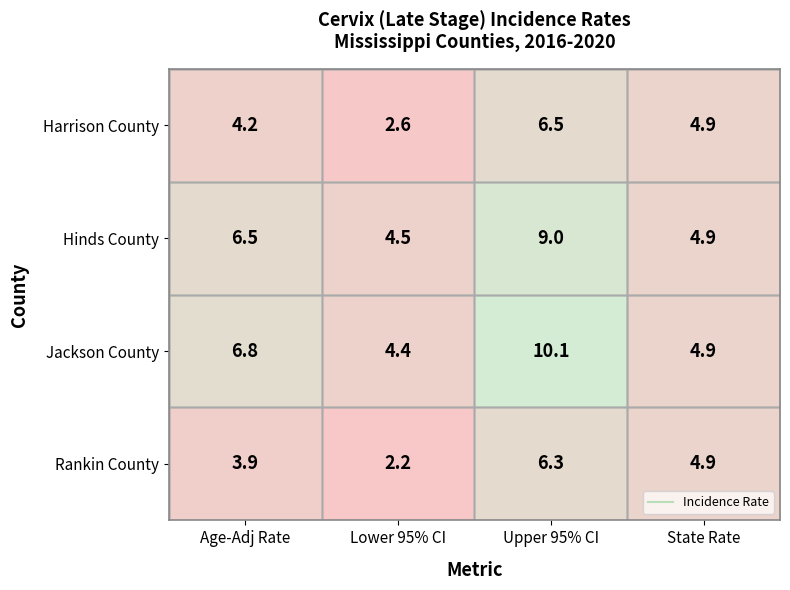

At which category is the sum across all series the highest?

Upper 95% CI